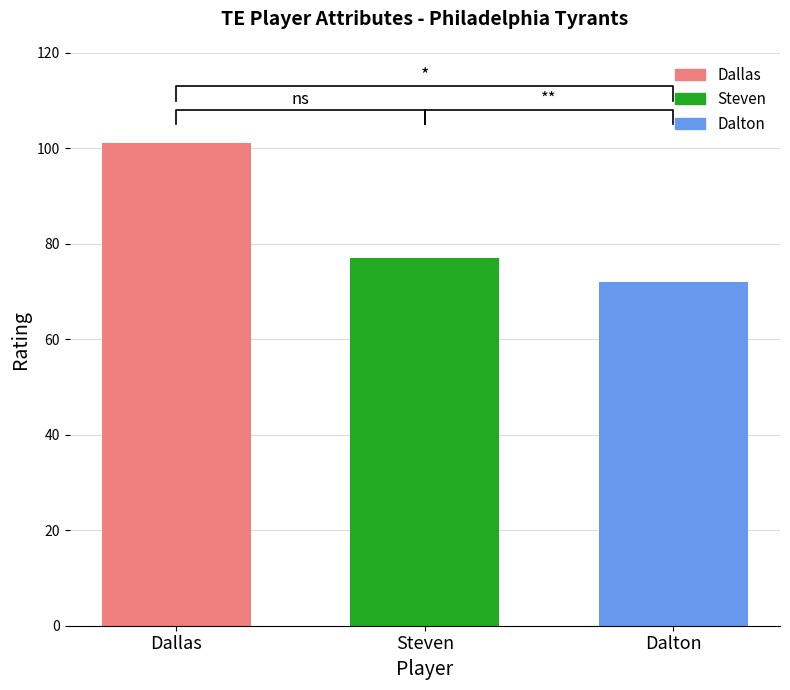

Which has a higher value, Dallas or Steven?

Dallas